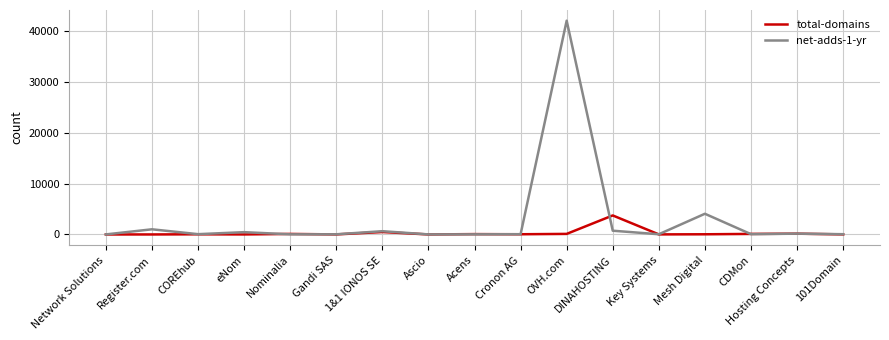

At which category is the sum across all series the highest?

OVH.com